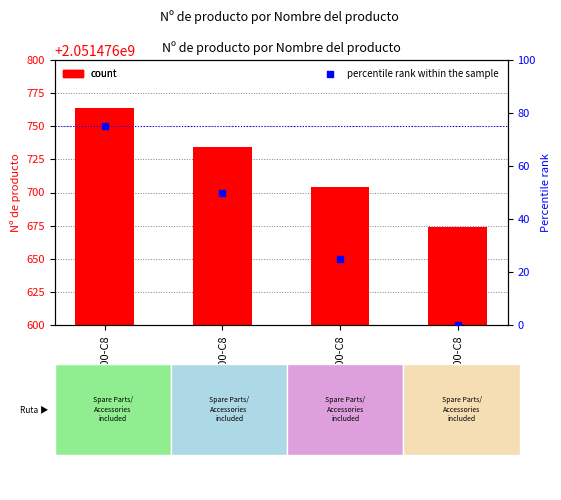

Which series reaches the maximum Y coordinate?

Nº de producto